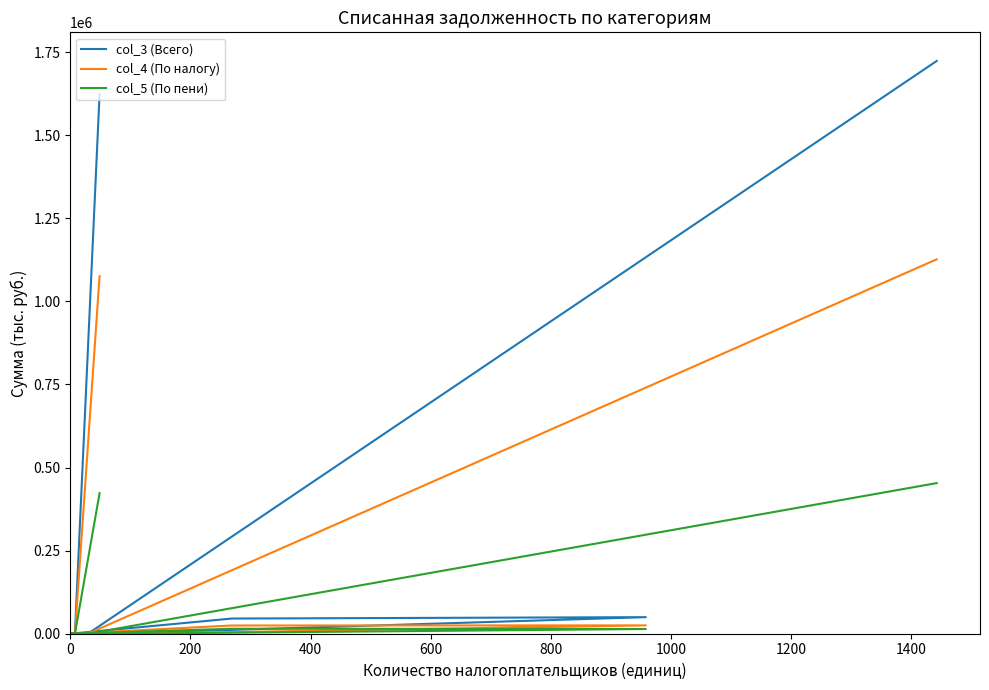

True or false: col_3 (Всего) and col_5 (По пени) intersect in this chart.

False